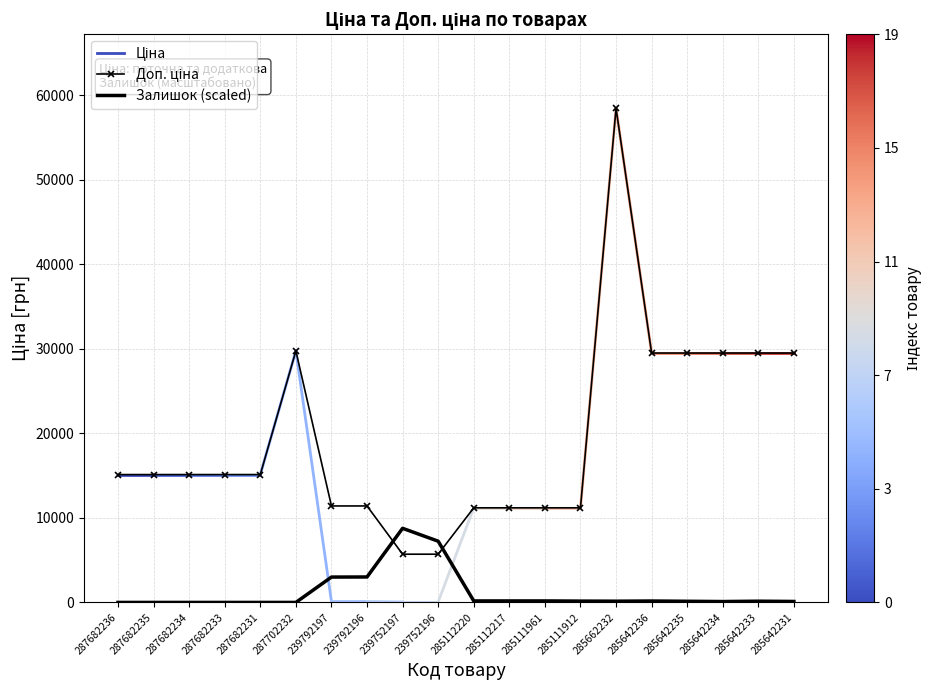

The Залишок (scaled) series shows 2.9 at 287682234. True or false?

True